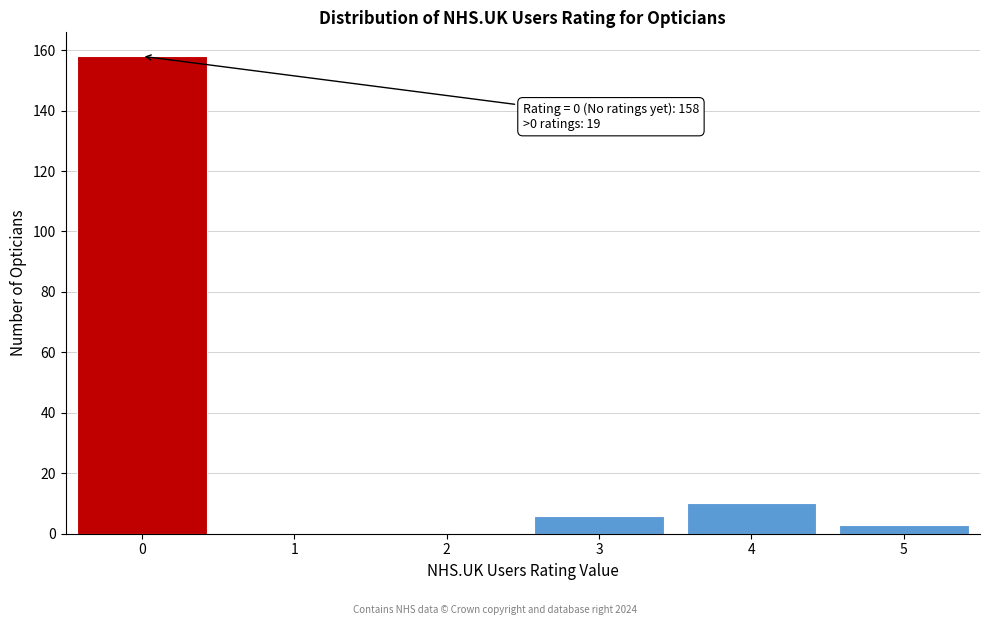

Reading right to left, transcribe all the data shown in this chart.

5=3	4=10	3=6	2=0	1=0	0=158